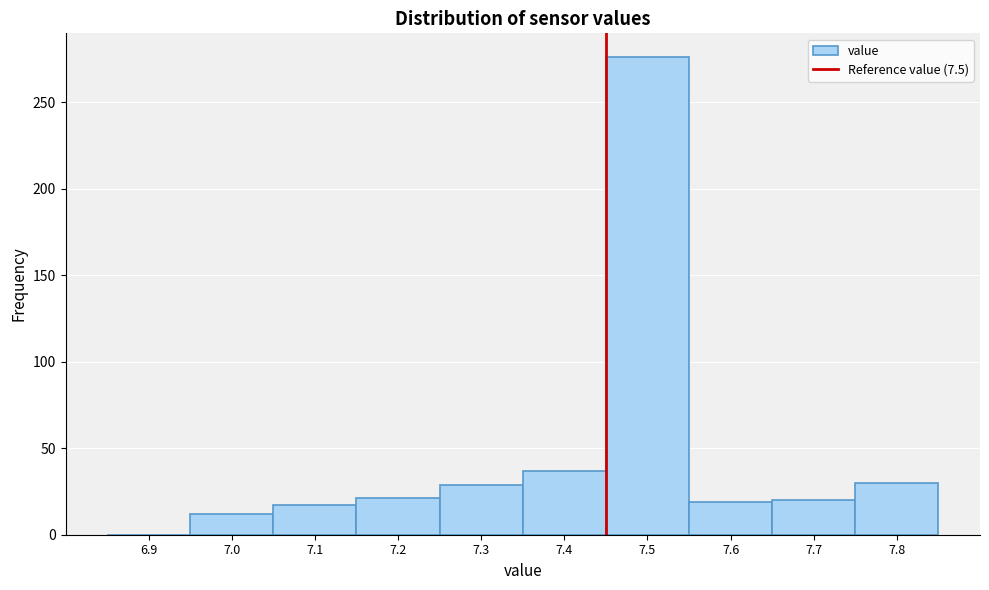

Where is the data nearest to the value 138?

7.4